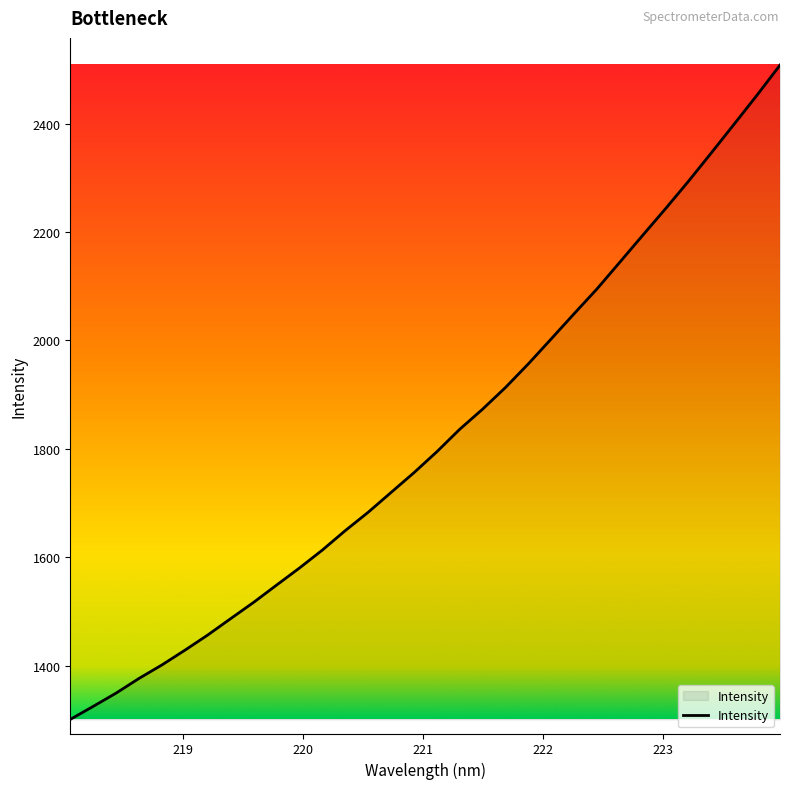

What is the greatest value displayed?

2507.8